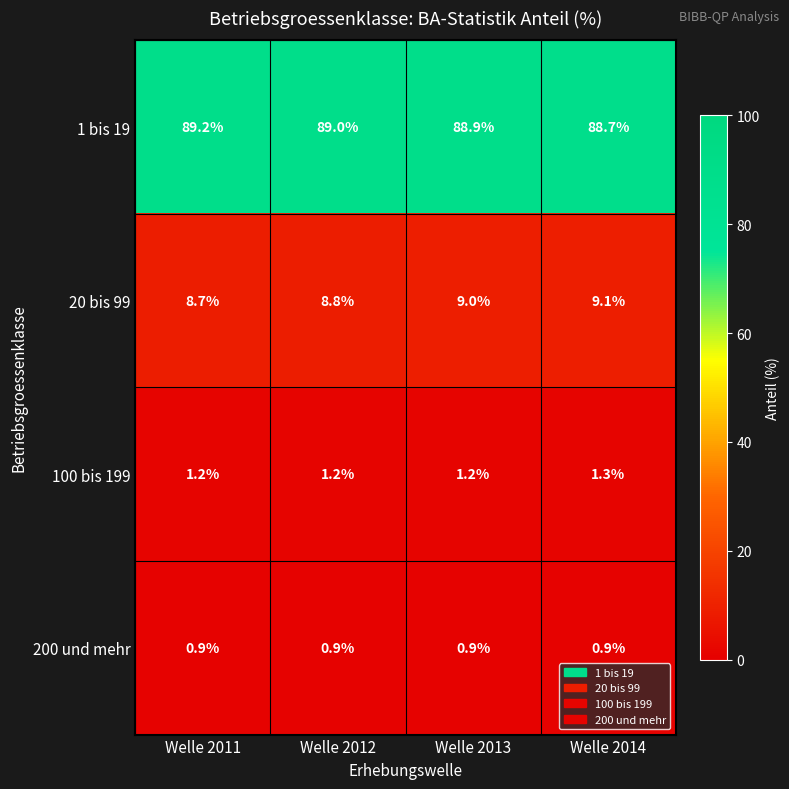

How many 20 bis 99 values are between 8 and 9?

3